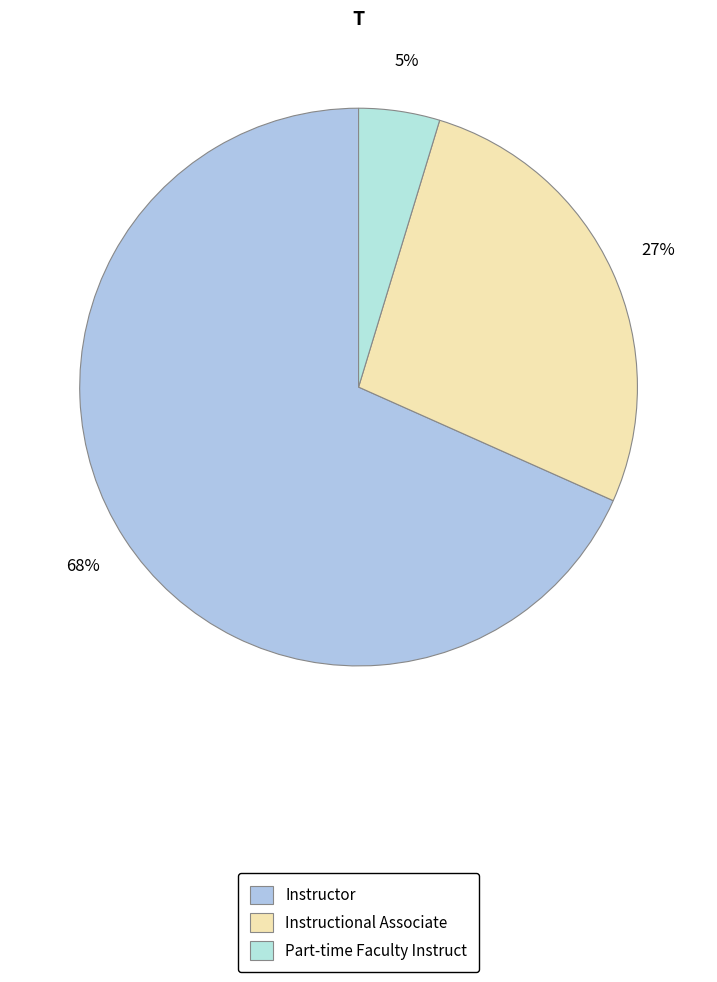

Which category has the biggest portion of the pie?

Instructor